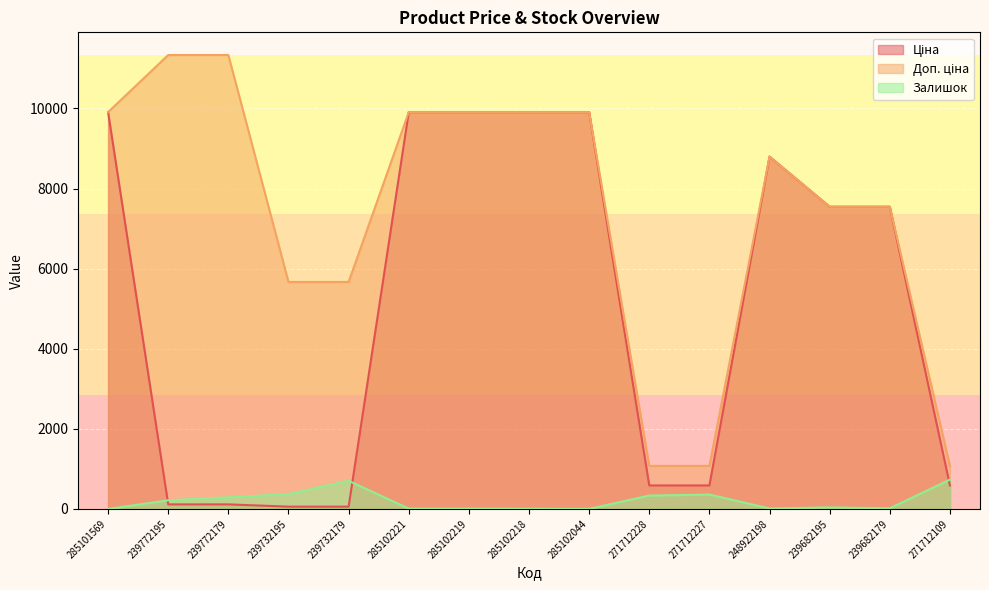

Reading right to left, extract all data points from this chart.

Ціна: 271712109=586.0	239682179=7545.9	239682195=7545.9	248922198=8797.6	271712227=586.0	271712228=586.0	285102044=9908.5	285102218=9908.5	285102219=9908.5	285102221=9908.5	239732179=56.7	239732195=56.7	239772179=113.3	239772195=113.3	285101569=9908.5
Доп. ціна: 271712109=1074.5	239682179=7545.9	239682195=7545.9	248922198=8797.6	271712227=1074.5	271712228=1074.5	285102044=9908.5	285102218=9908.5	285102219=9908.5	285102221=9908.5	239732179=5667.0	239732195=5667.0	239772179=11334.0	239772195=11334.0	285101569=9908.5
Залишок: 271712109=732.0	239682179=15.0	239682195=38.0	248922198=11.0	271712227=359.0	271712228=333.0	285102044=1.0	285102218=3.0	285102219=7.0	285102221=8.0	239732179=702.0	239732195=370.0	239772179=290.0	239772195=215.0	285101569=0.0